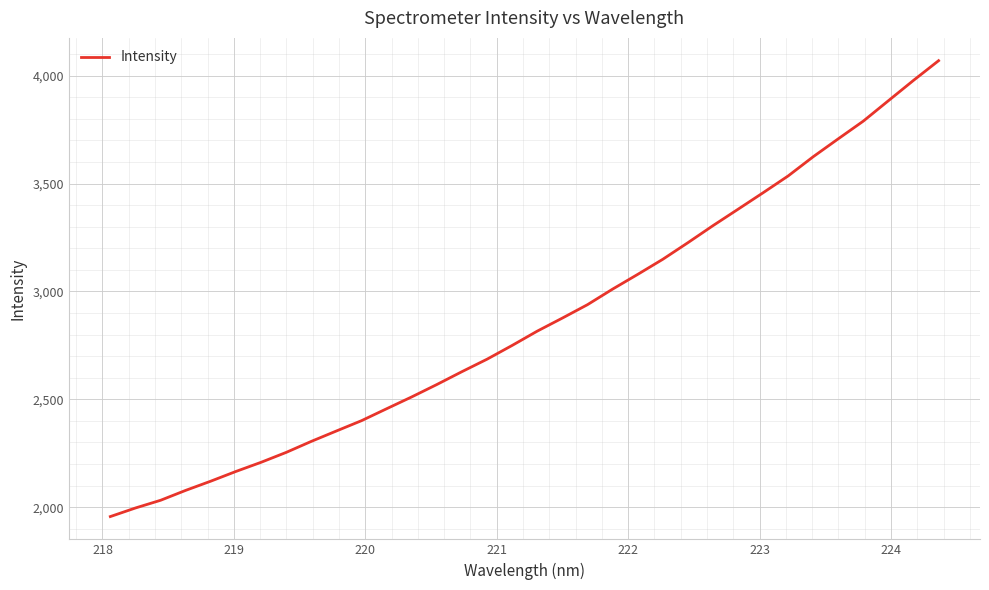

What is the difference between the maximum and minimum values?

2112.8